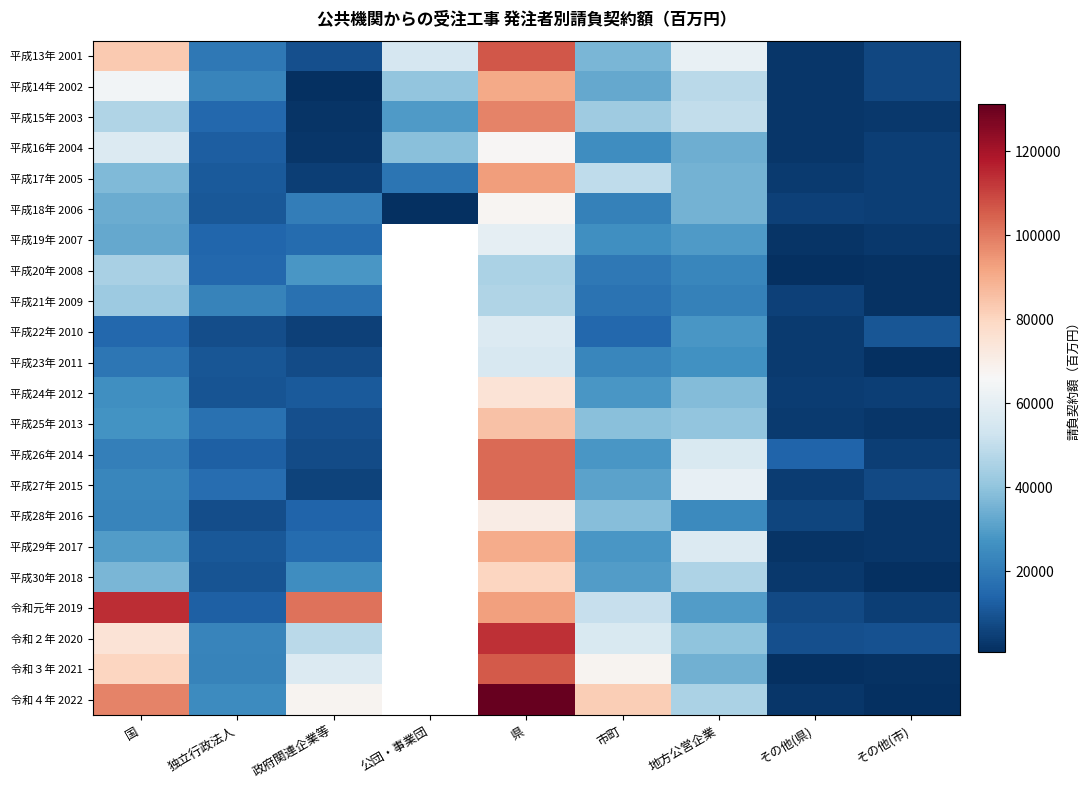

Which series has the widest spread of values?

令和４年 2022